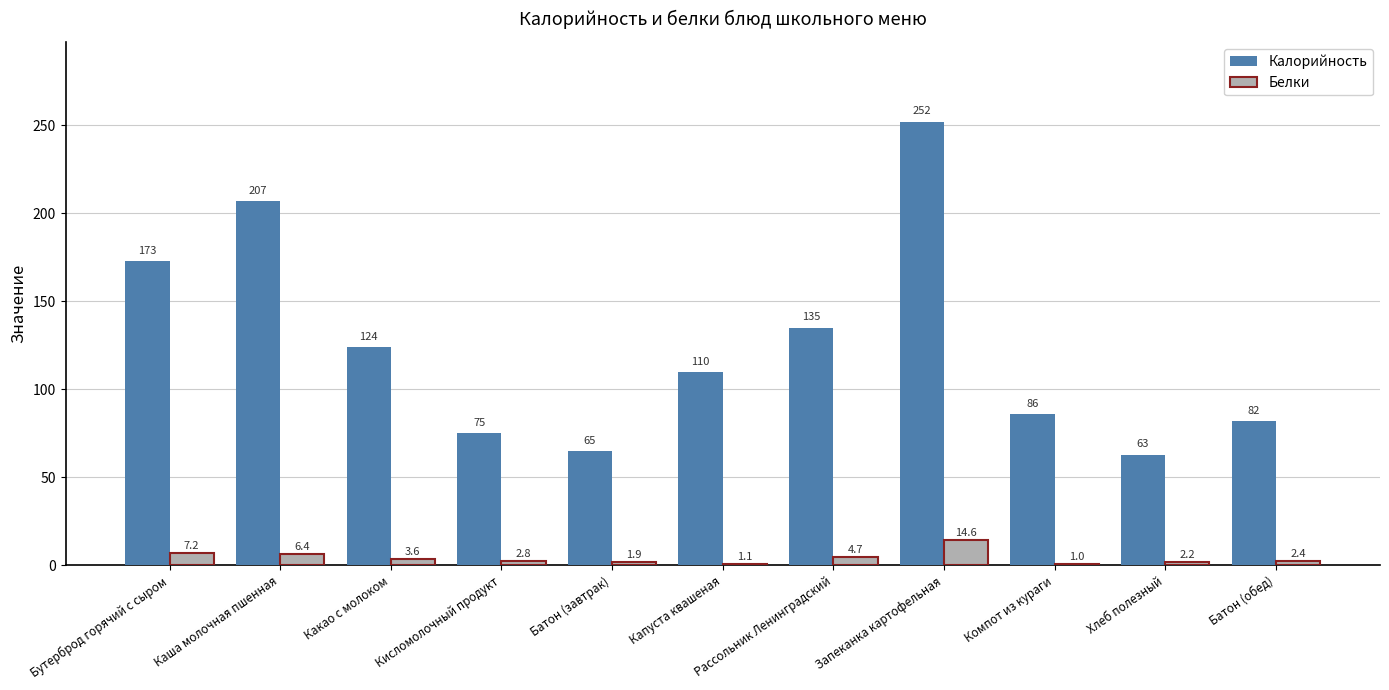

What is the smallest value displayed?

1.0